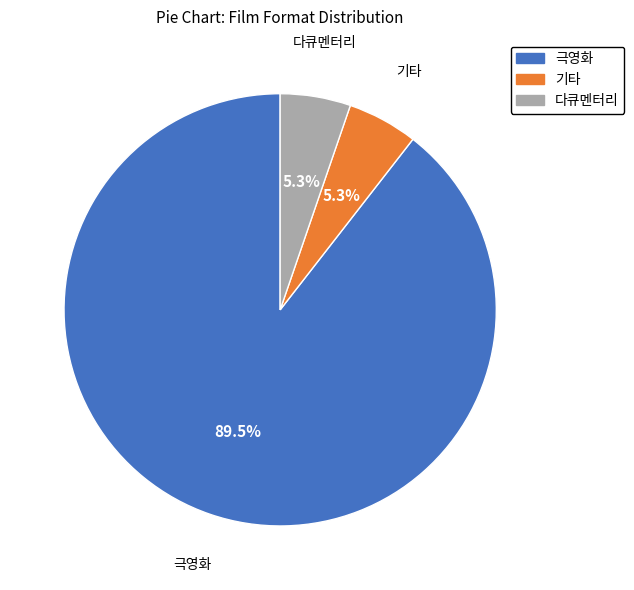

What is the largest slice in the pie chart?

극영화